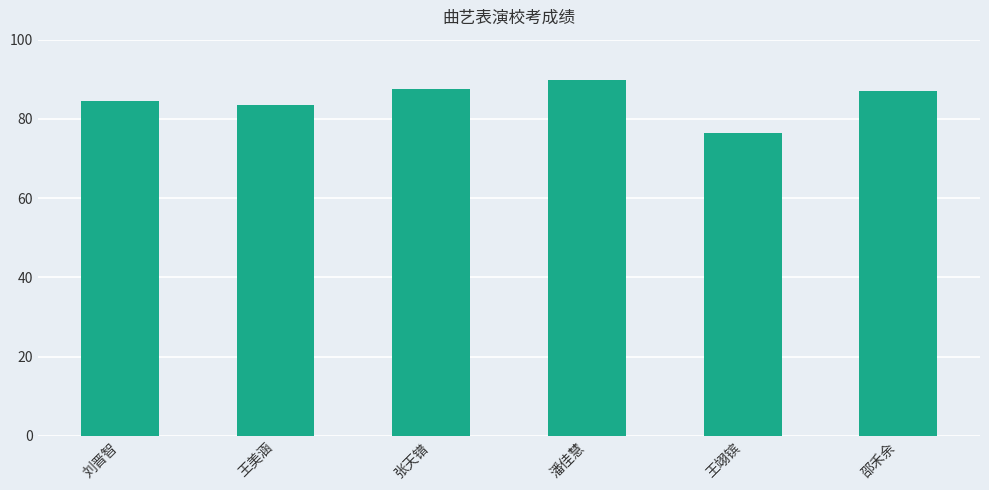

Reading left to right, what are all the values shown in this chart?

84.4	83.4	87.6	89.8	76.4	87.0